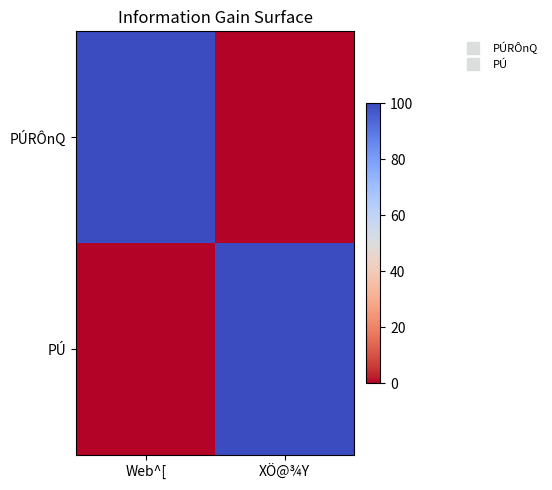

Reading left to right, transcribe all the data shown in this chart.

PÚRÔnQ: Web^[=100	XÖ@¾Y=0
PÚ: Web^[=0	XÖ@¾Y=100